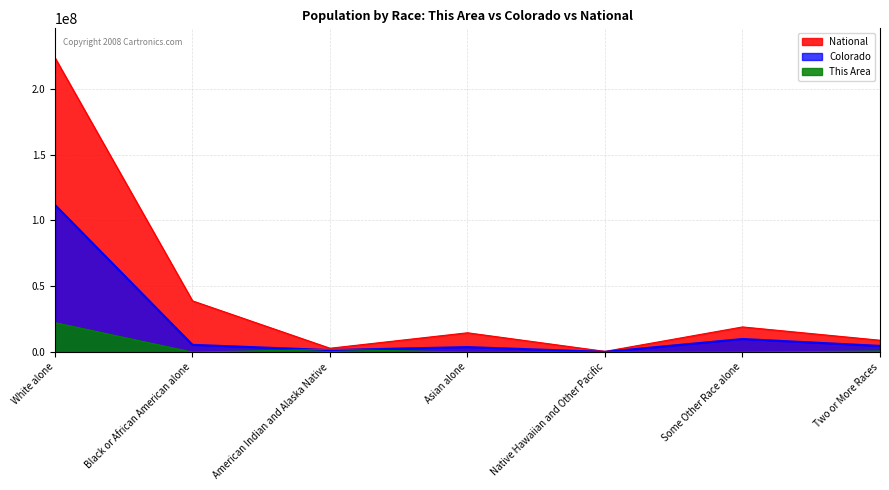

What is the maximum value for Colorado?

111776632.5